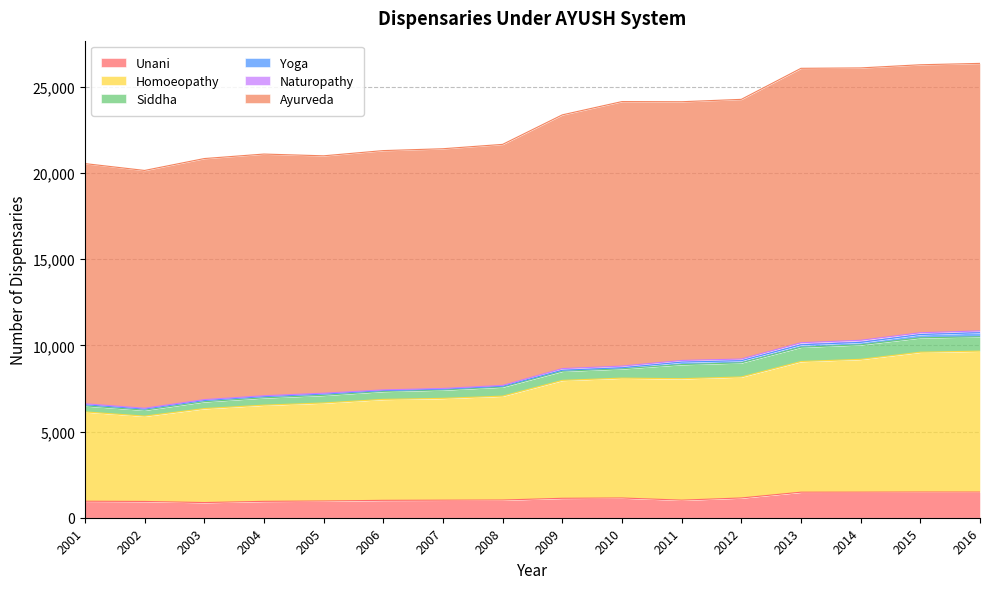

Is it true that Ayurveda equals 6048 at 2014?

False